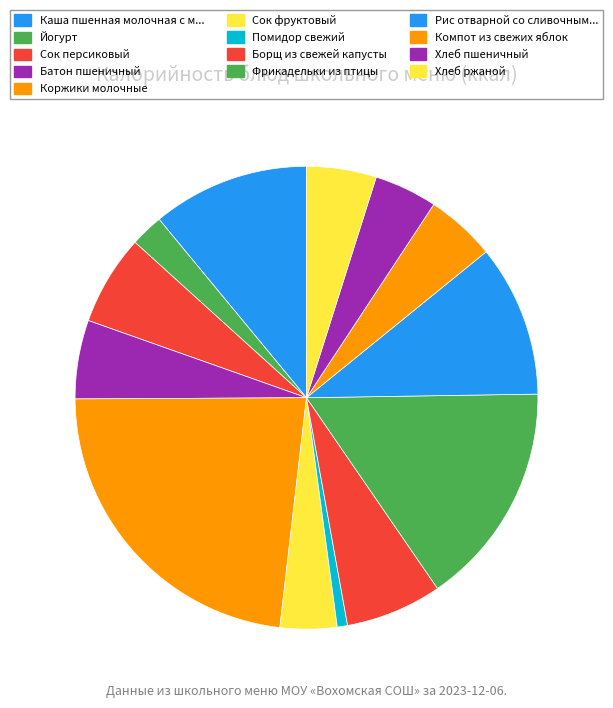

Does any single category account for the majority?

No